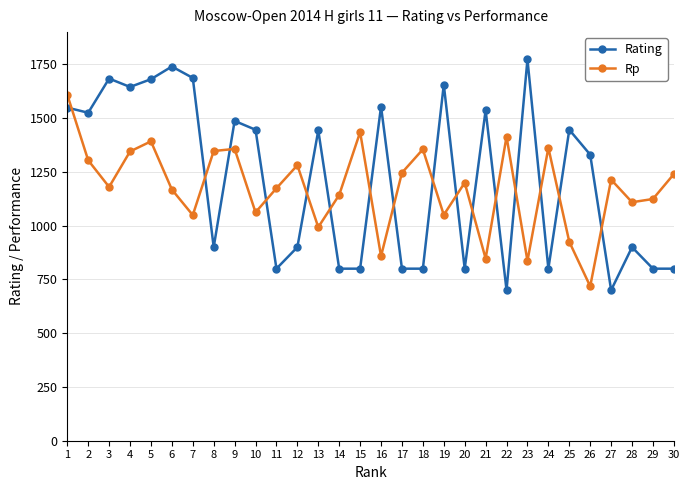

What is the value of the Rating point at the 23rd from the left?

1773